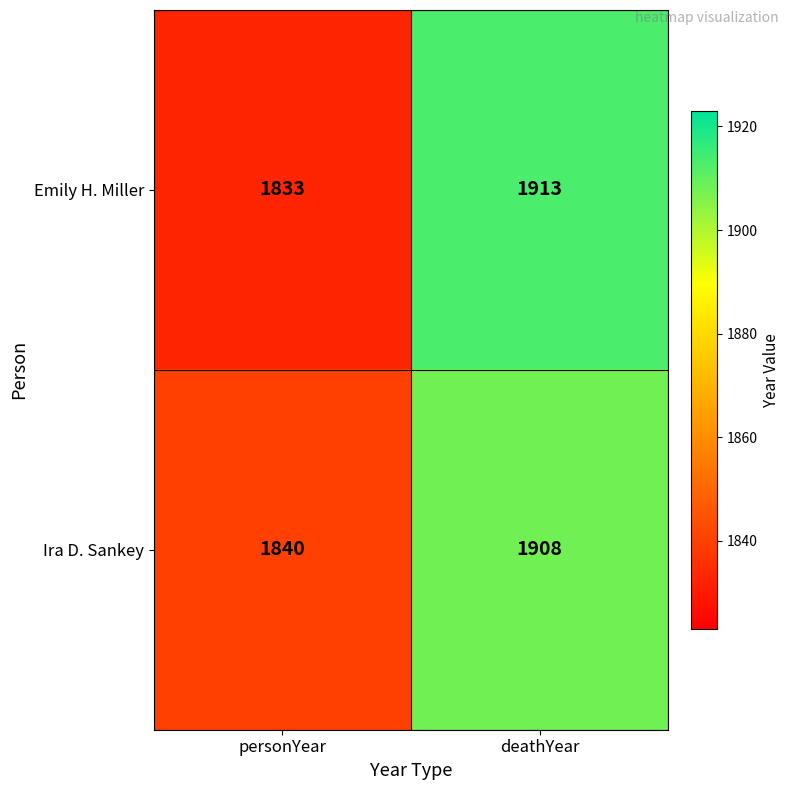

How many data points does each series have?

2